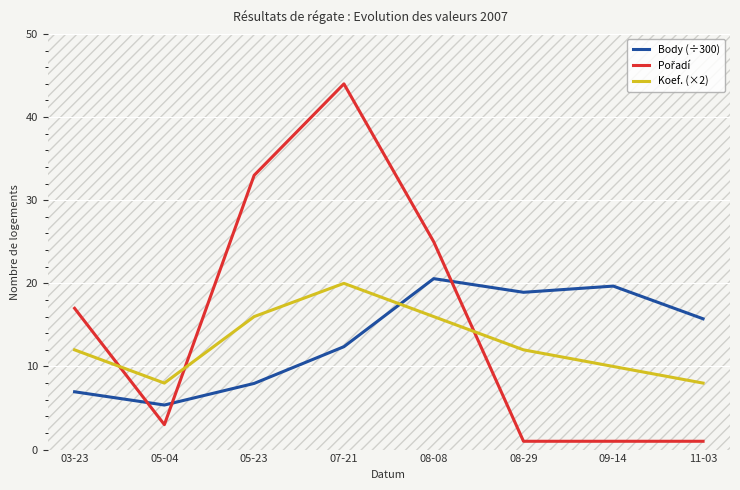

What is the difference between the second highest and second lowest values in the Body (÷300) series?

12.7